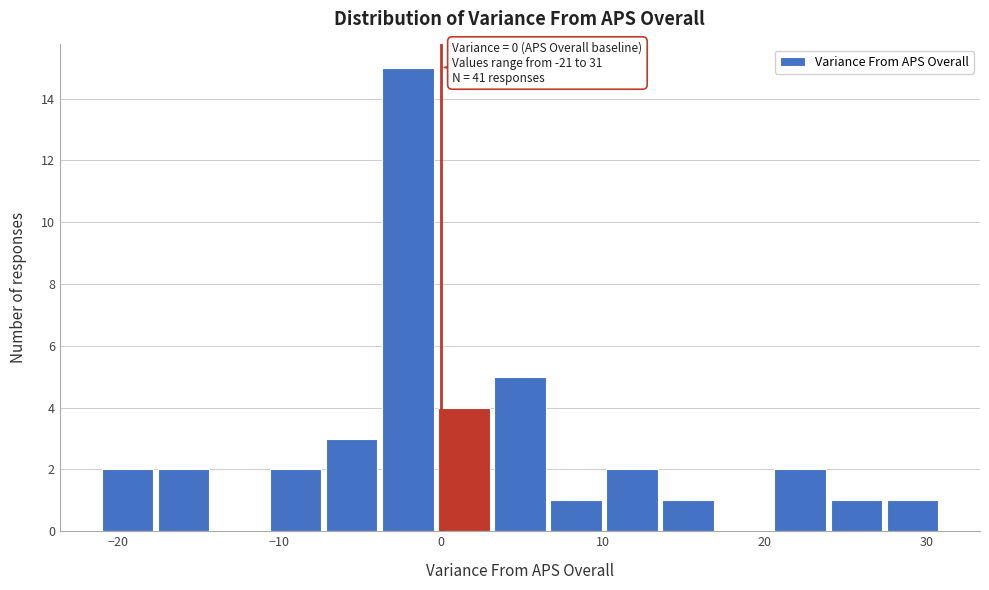

Around what value on the x-axis is the tallest bar? Give the approximate position of its centre, as read against the axis.

-2